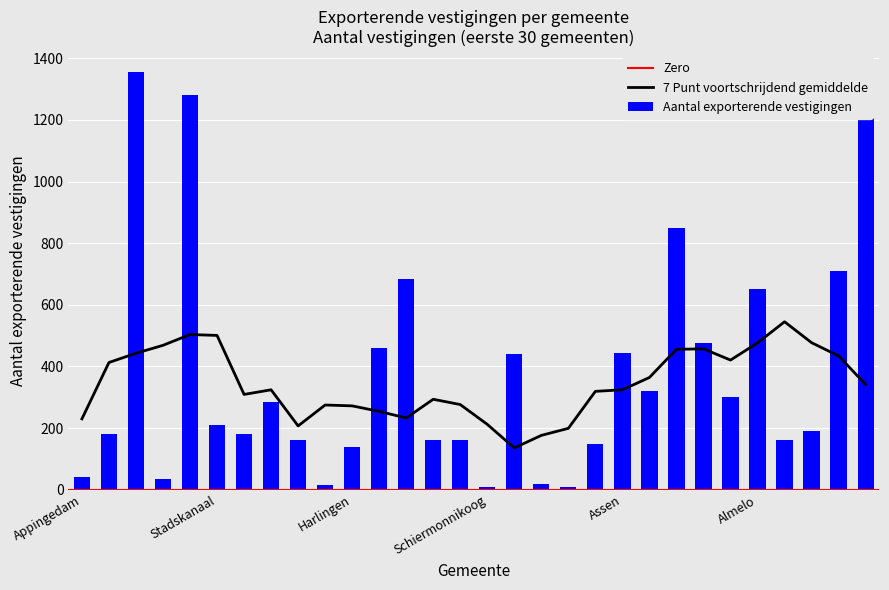

What is the sum of all values?

11405